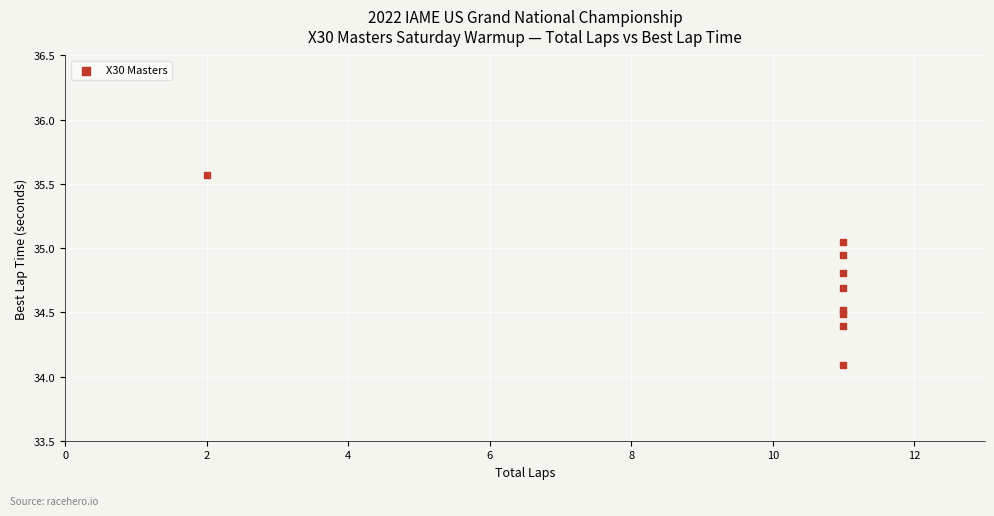

What Y value in the scatter plot is closest to 34?

34.1